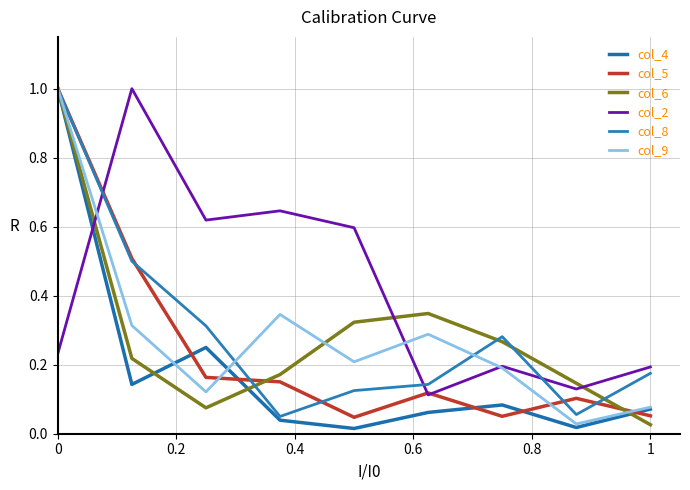

How many lines are shown in the chart?

6